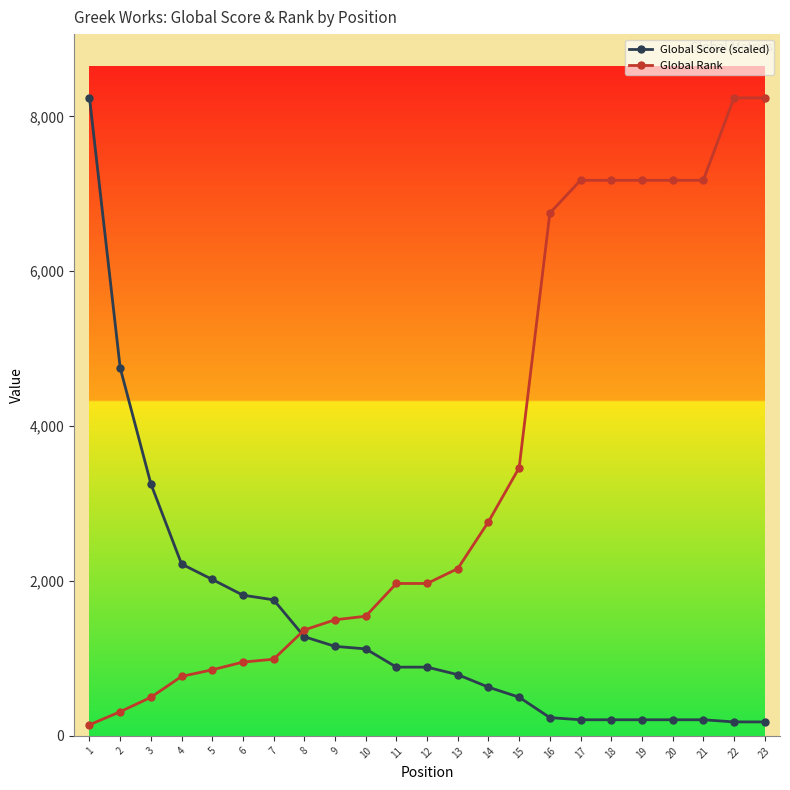

What is the difference between the Global Rank values at 7 and 13?

1170.0